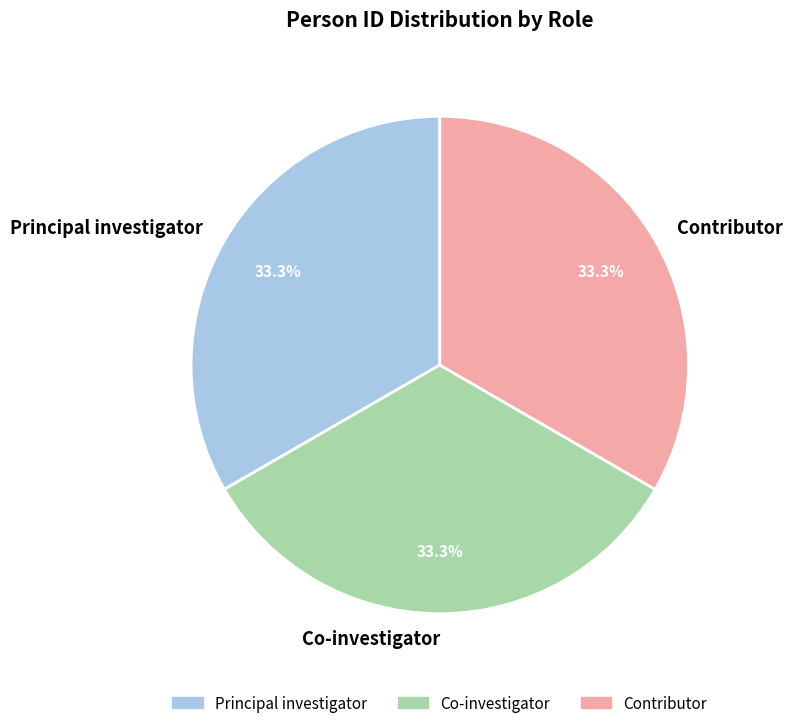

To the nearest percent, what percentage of the pie is Co-investigator?

33%